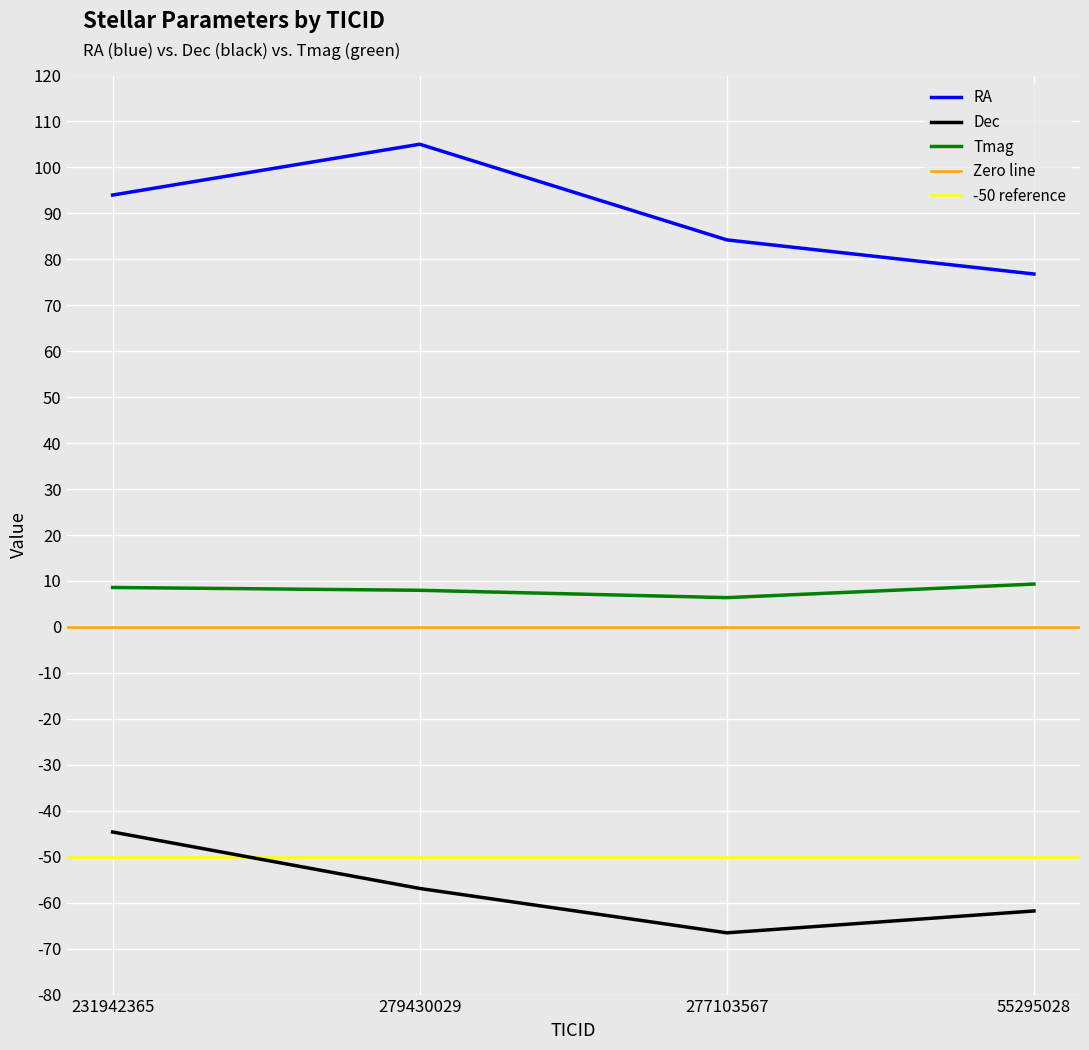

How many categories are shown in the chart?

4